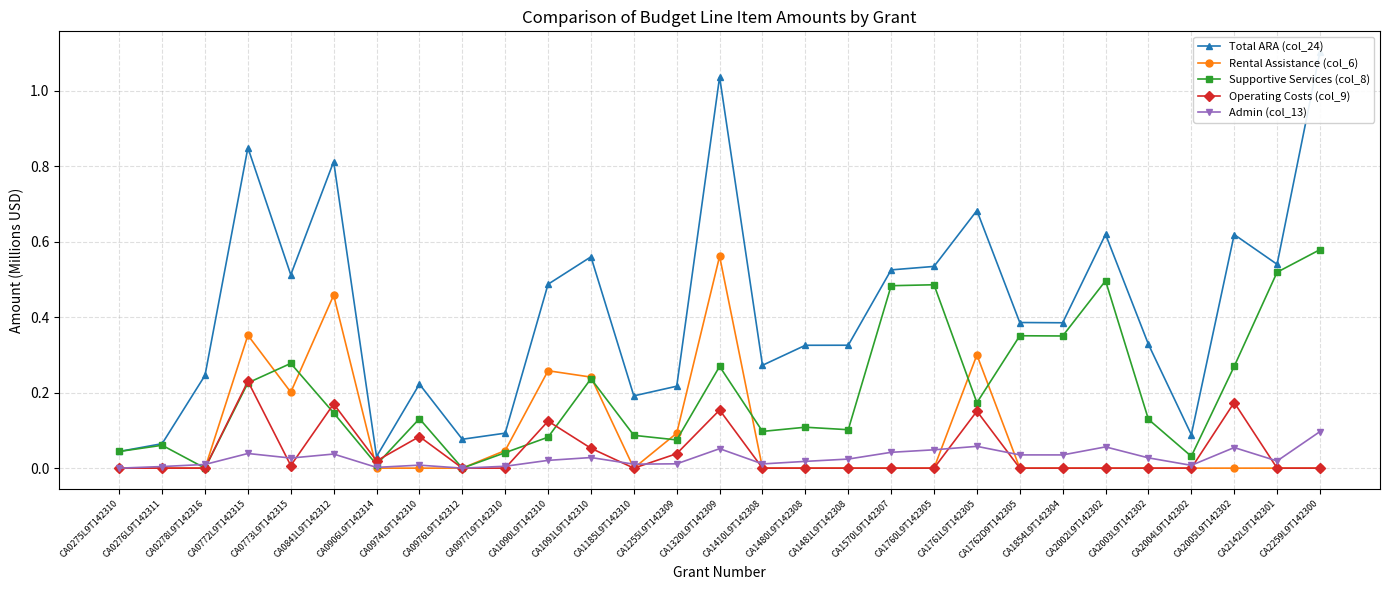

Between CA1320L9T142309 and CA1761L9T142305, which series saw the biggest shift?

Total ARA (col_24)